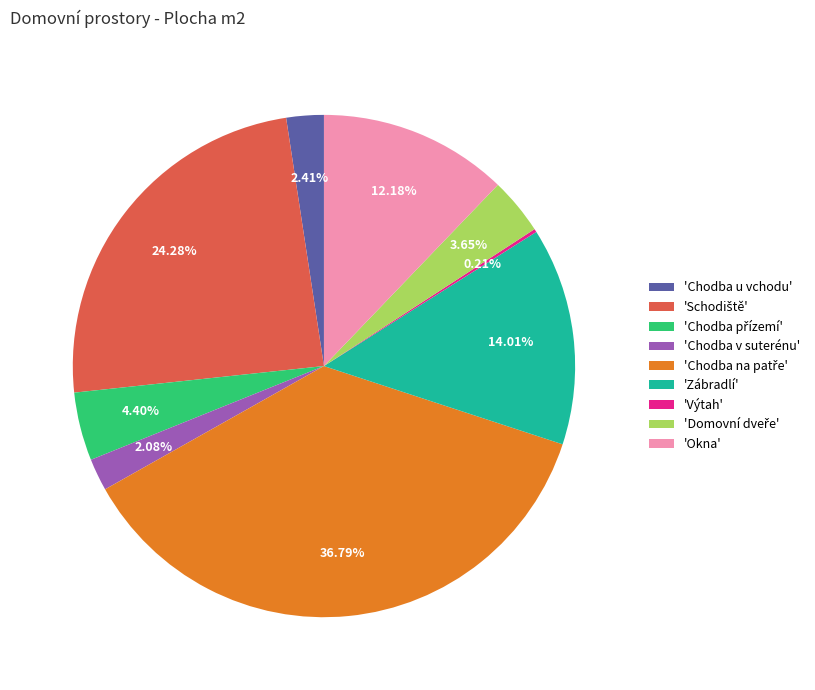

To the nearest percent, what is the average slice percentage?

11%